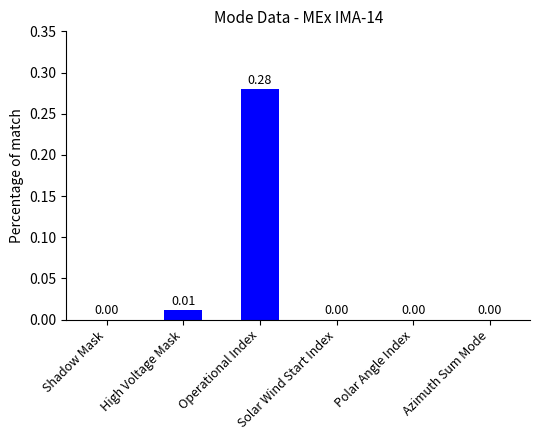

At which category does the chart reach its peak across all series?

Operational Index